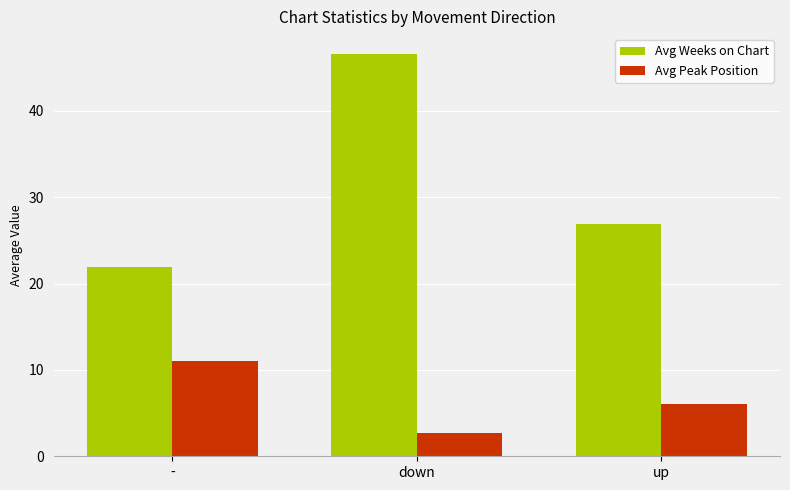

How many bars are there in total?

6